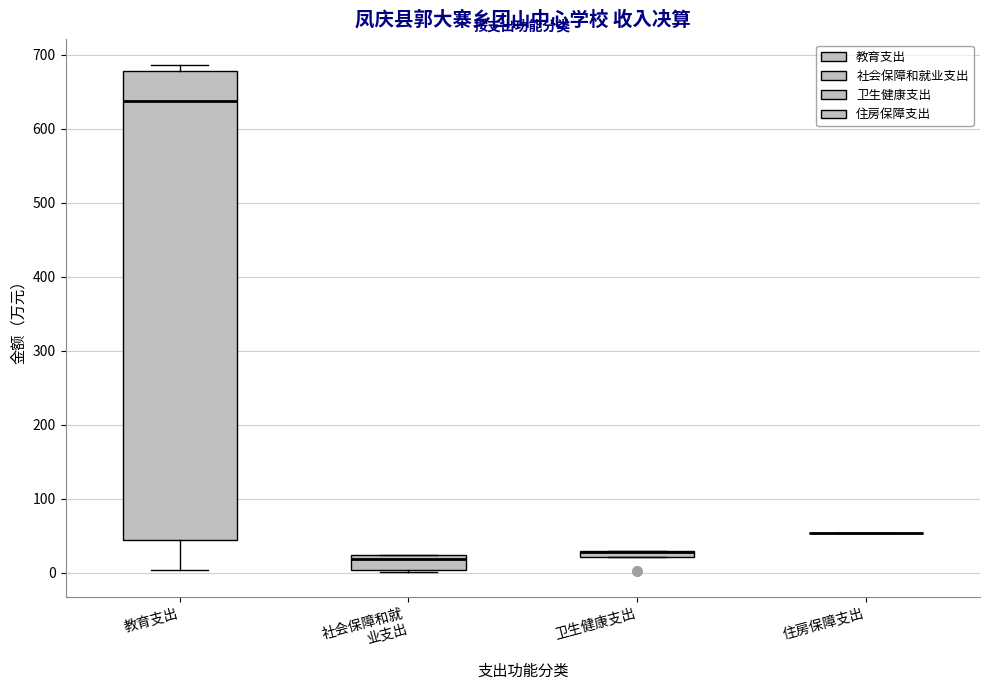

Where is the lower edge of the box for 卫生健康支出 on the y-axis? The values are not printed on the chart, so give them approximately, as read against the axis.

20